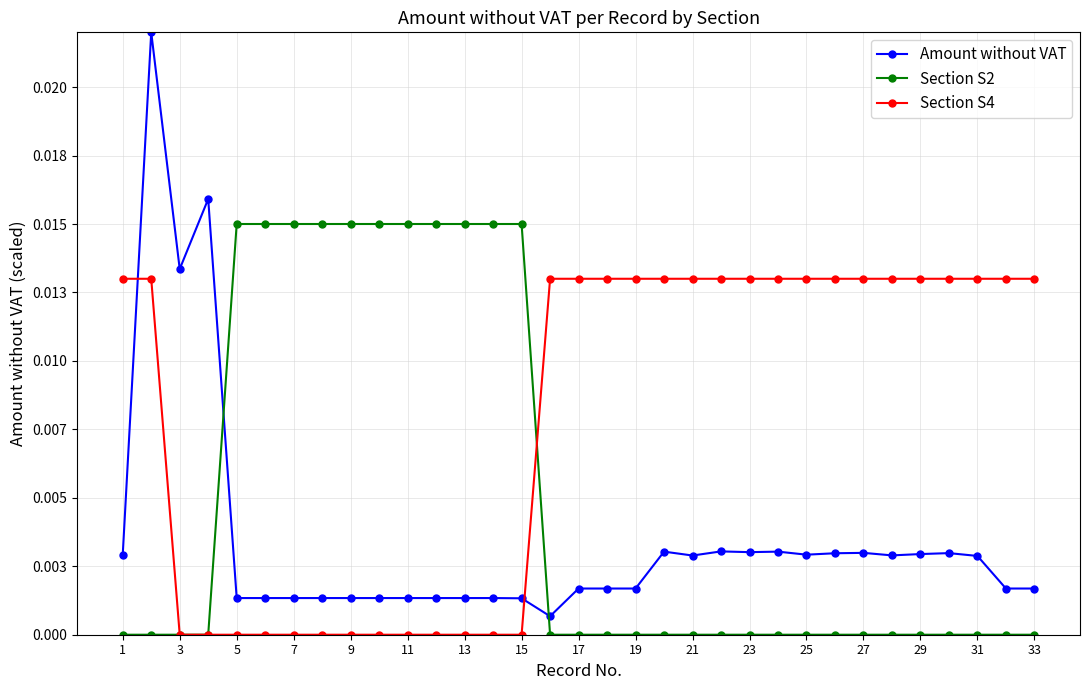

List the series in order of their overall mean, highest first.

Section S4, Section S2, Amount without VAT